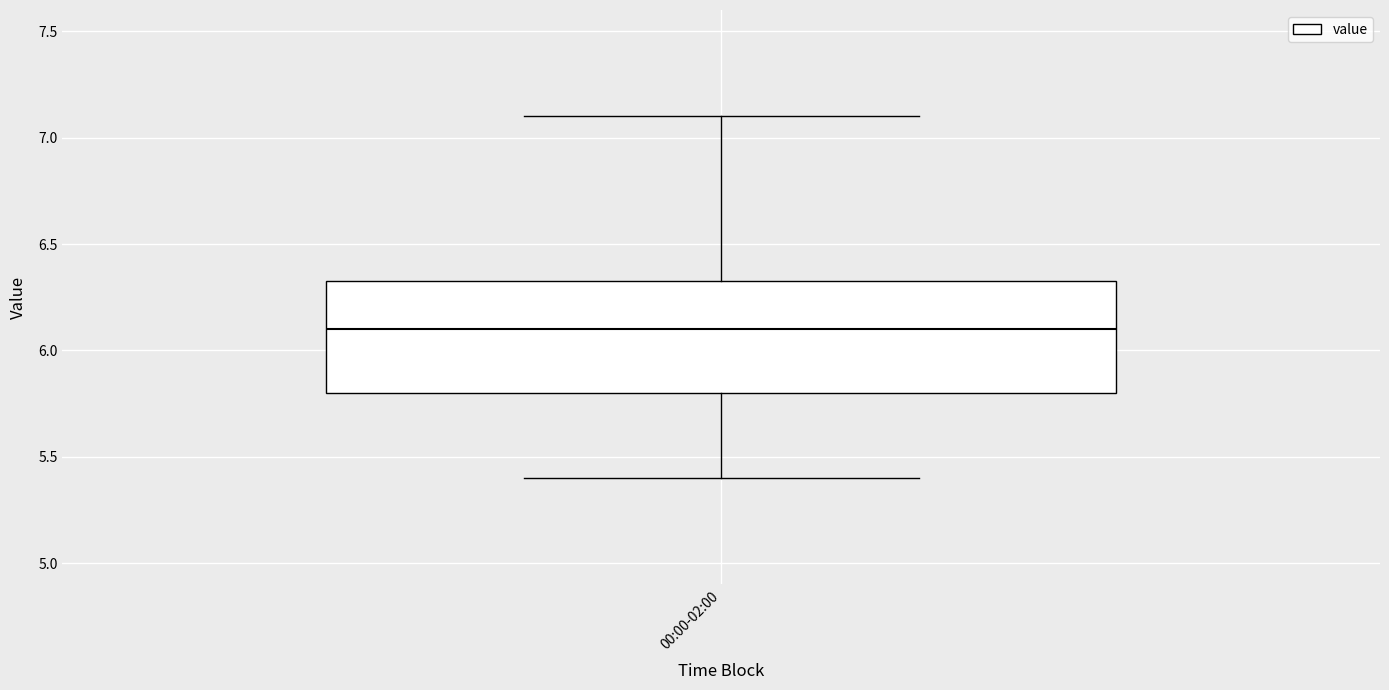

Where does the lower whisker of the box for 00:00-02:00 end on the y-axis? The values are not printed on the chart, so give them approximately, as read against the axis.

5.40